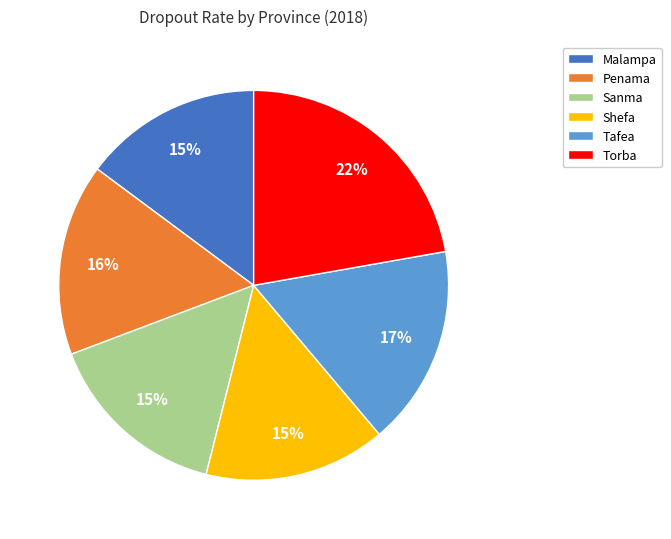

Between Tafea and Torba, which is larger?

Torba